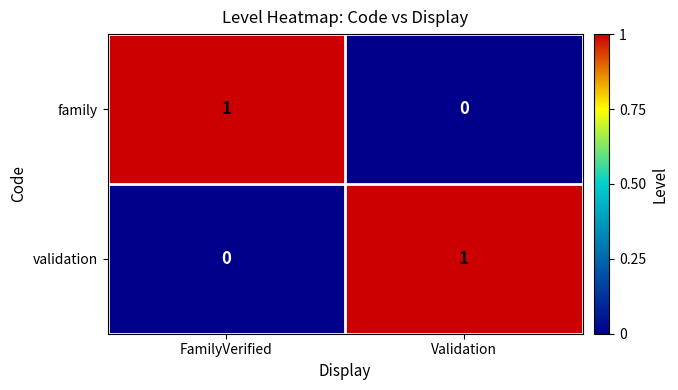

List the labels in order of family value, largest first.

FamilyVerified, Validation